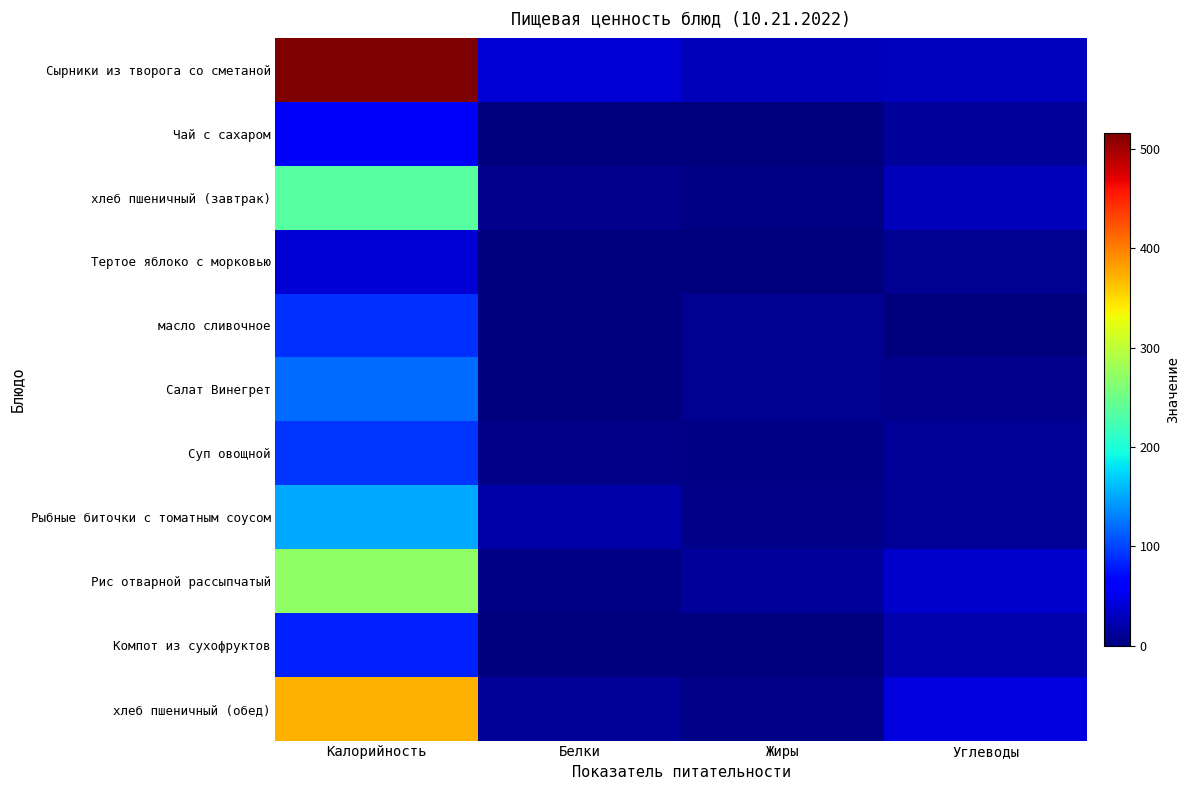

List the series in order of their peak value, lowest first.

Тертое яблоко с морковью, Чай с сахаром, Компот из сухофруктов, масло сливочное, Суп овощной, Салат Винегрет, Рыбные биточки с томатным соусом, хлеб пшеничный (завтрак), Рис отварной рассыпчатый, хлеб пшеничный (обед), Сырники из творога со сметаной